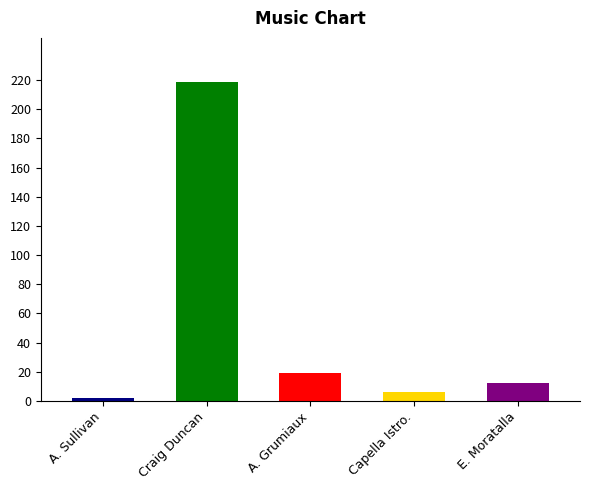

List the labels in order of value, smallest first.

A. Sullivan, Capella Istro., E. Moratalla, A. Grumiaux, Craig Duncan